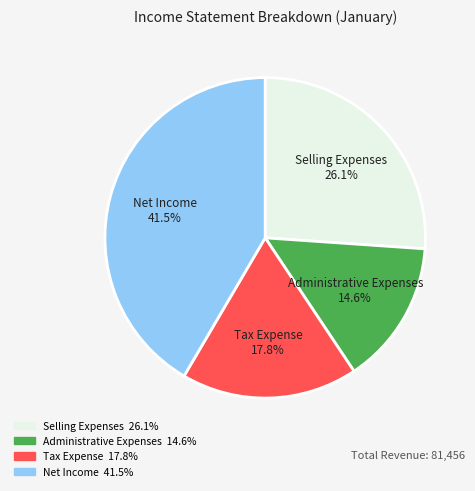

Which slice is the largest?

Net Income